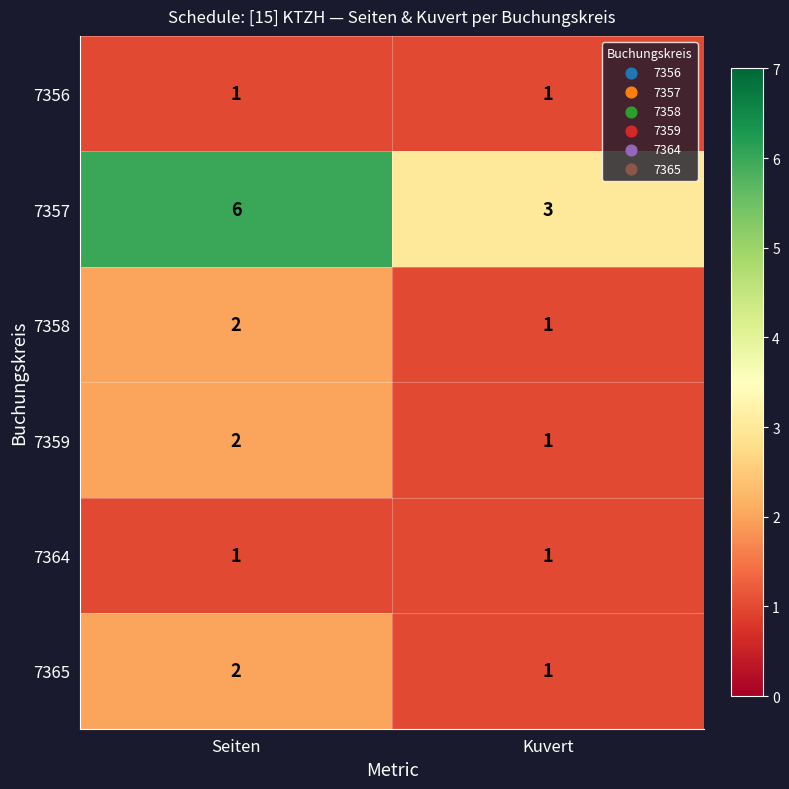

What is the highest value of the 7357 series?

6